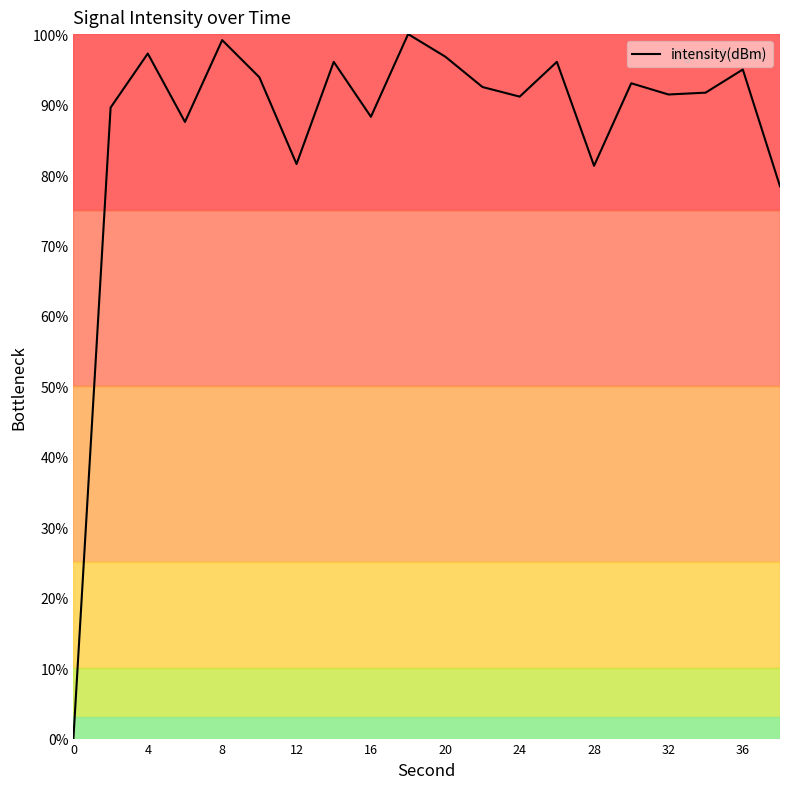

What is the difference between the maximum and minimum values?

100.0